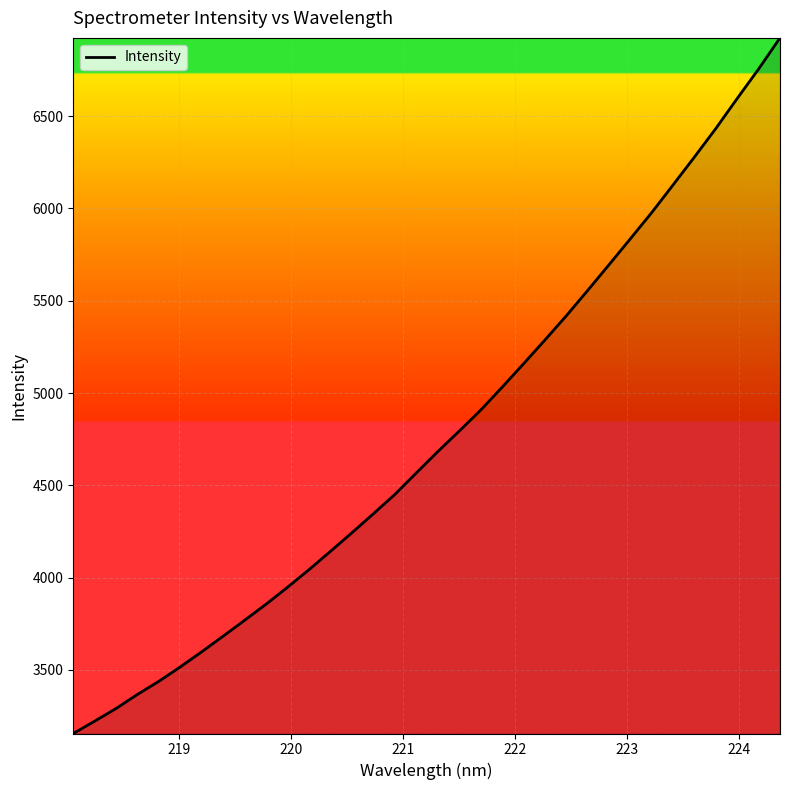

What is the greatest value displayed?

6924.2